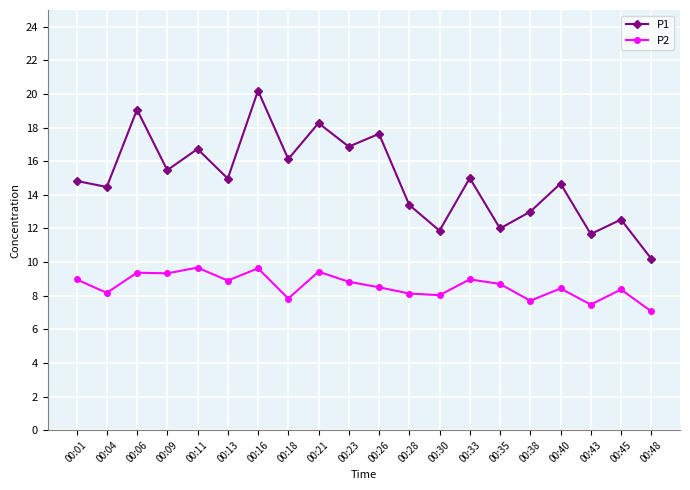

Rank the series by their average value, from highest to lowest.

P1, P2